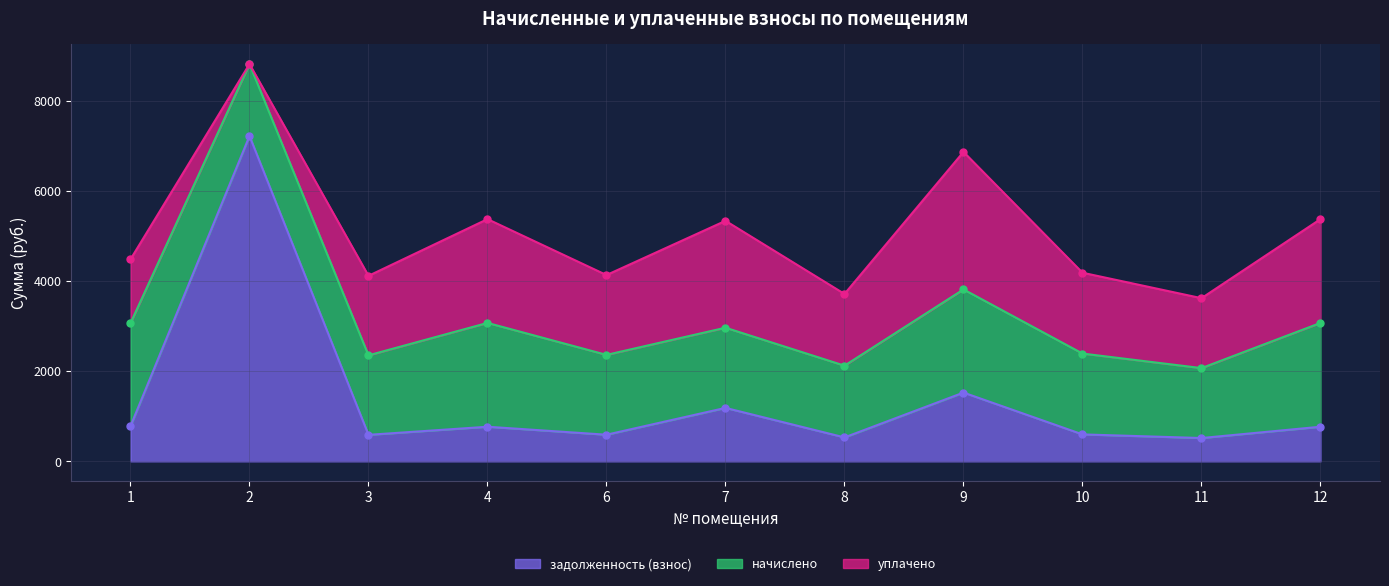

Reading left to right, what are all the values shown in this chart?

задолженность (взнос): 779.9	7216.1	587.8	767.4	590.2	1185.3	530.4	1525.1	597.6	516.9	767.4
начислено: 2283.9	1594.7	1763.3	2302.3	1770.7	1778.0	1591.0	2287.6	1792.7	1550.7	2302.3
уплачено: 1416.9	0.0	1763.3	2302.3	1770.7	2370.7	1591.0	3050.1	1792.7	1550.7	2302.3